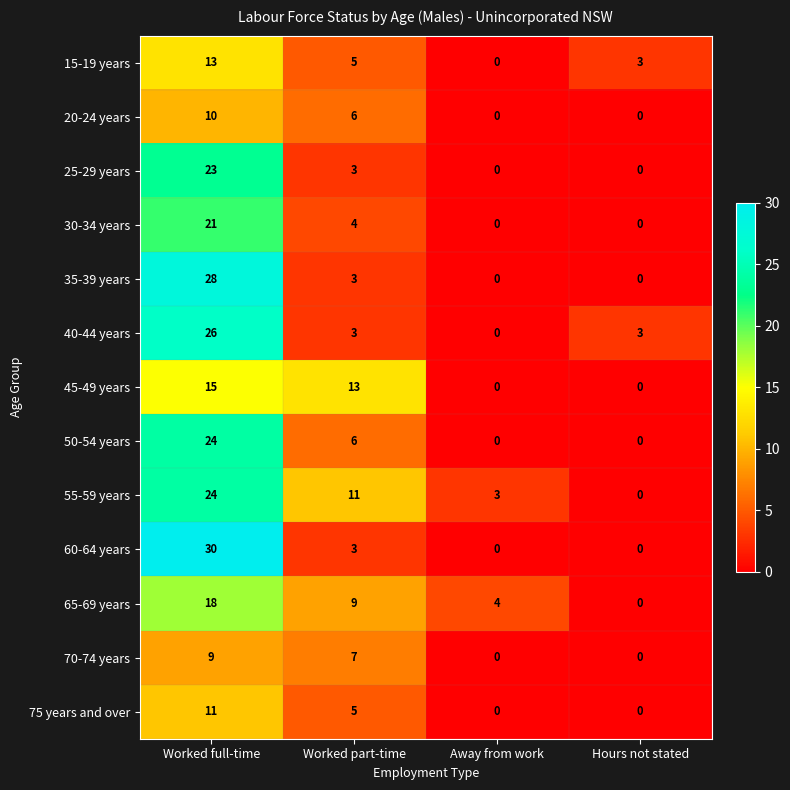

Between Away from work and Hours not stated, which series saw the biggest shift?

65-69 years